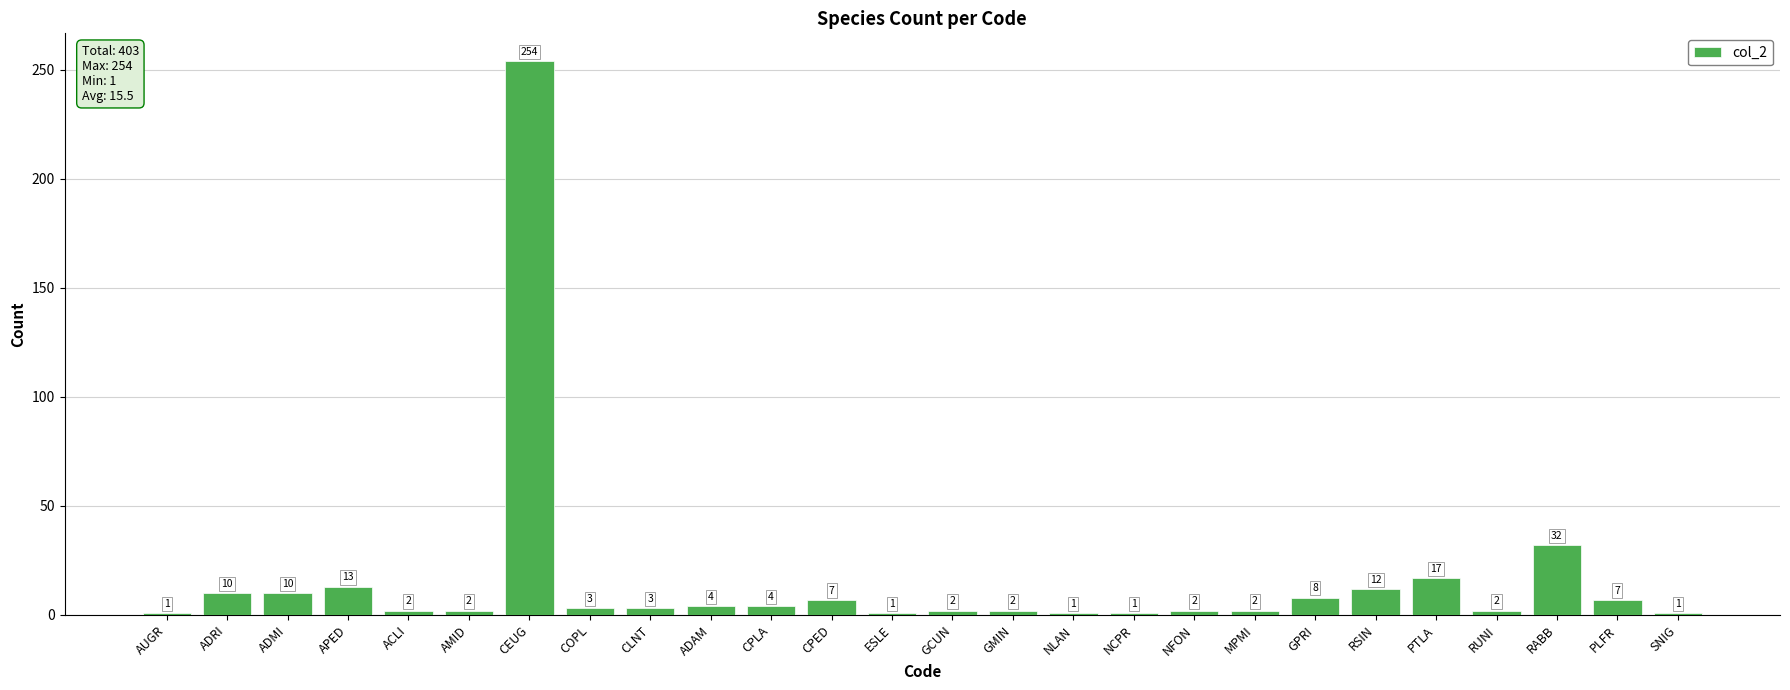

Where is the data nearest to the value 127?

RABB